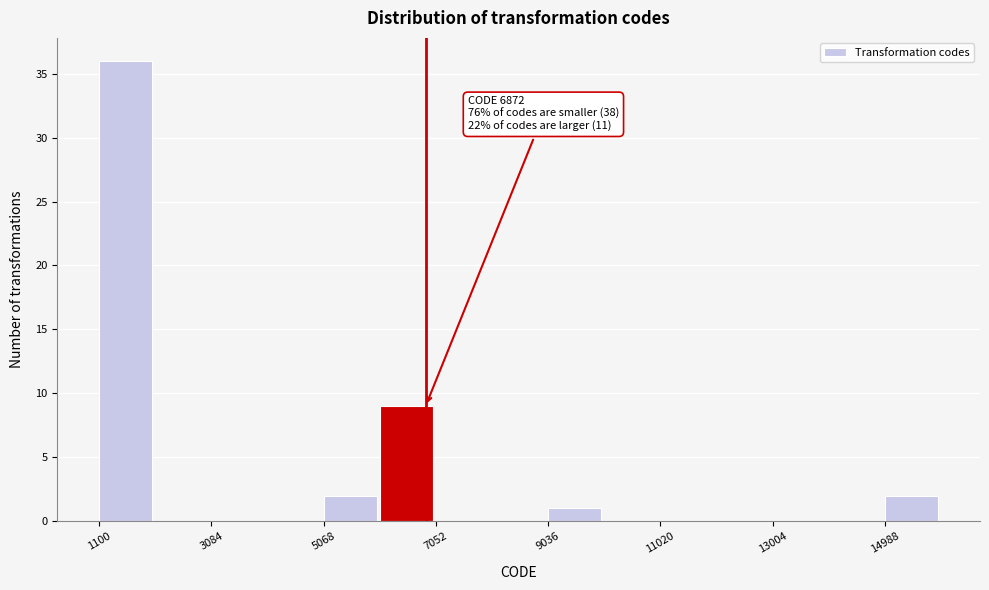

Which range on the x-axis has the tallest bar?

1200 to 2000